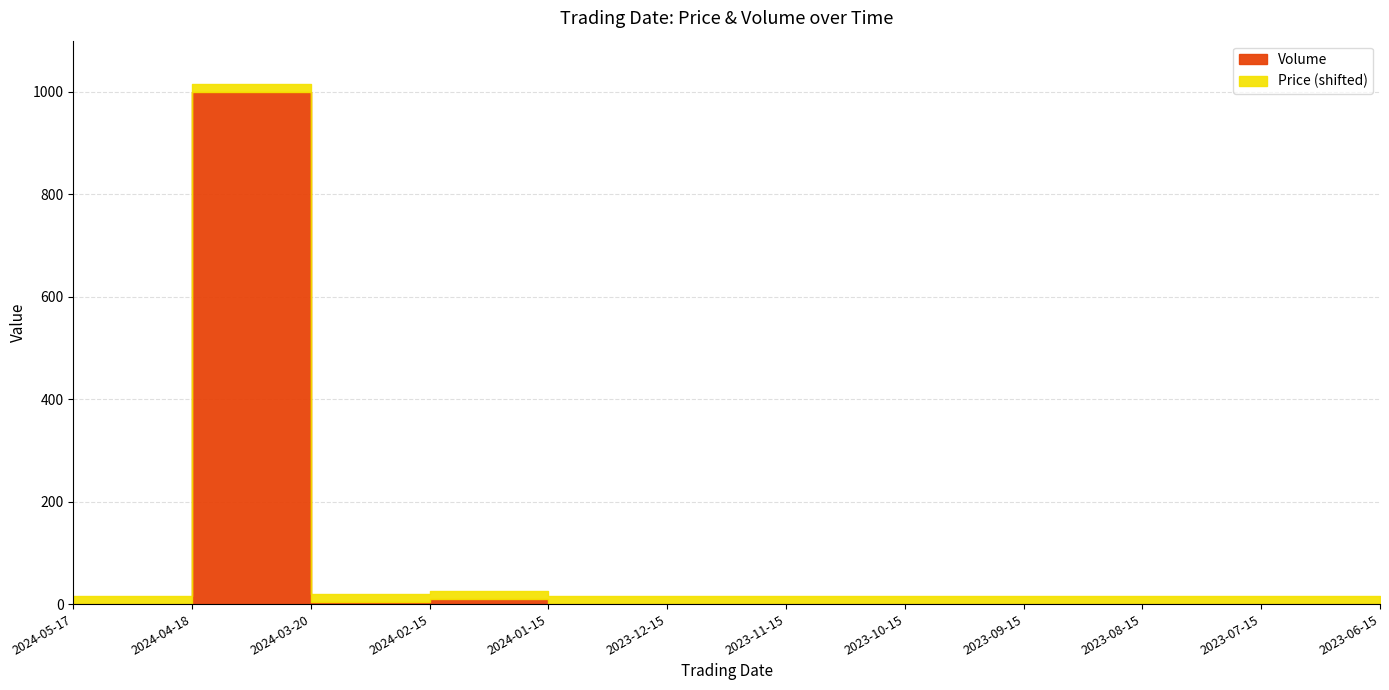

How many lines are shown in the chart?

2